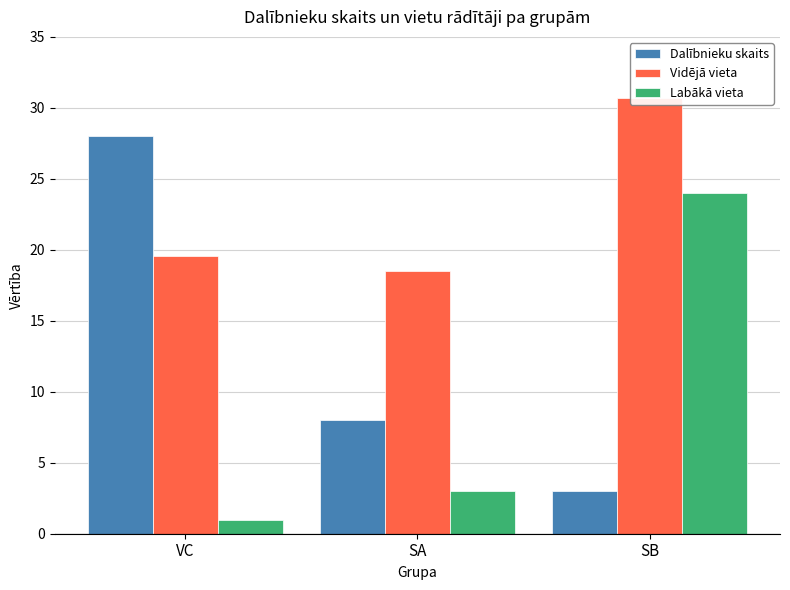

List the series in order of their peak value, highest first.

Vidējā vieta, Dalībnieku skaits, Labākā vieta